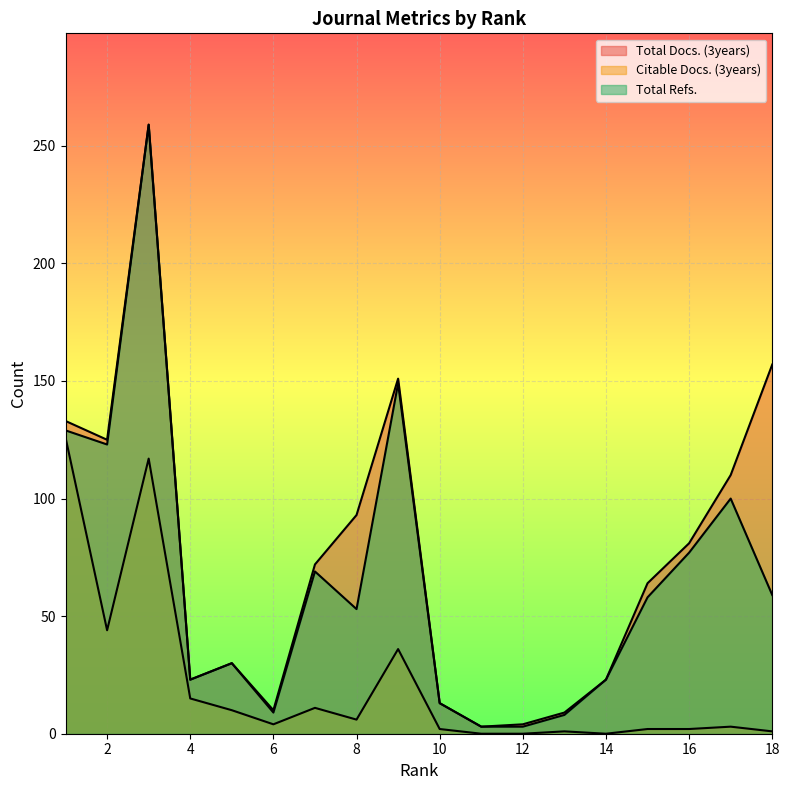

How many interior local peaks does the Citable Docs. (3years) series have?

5